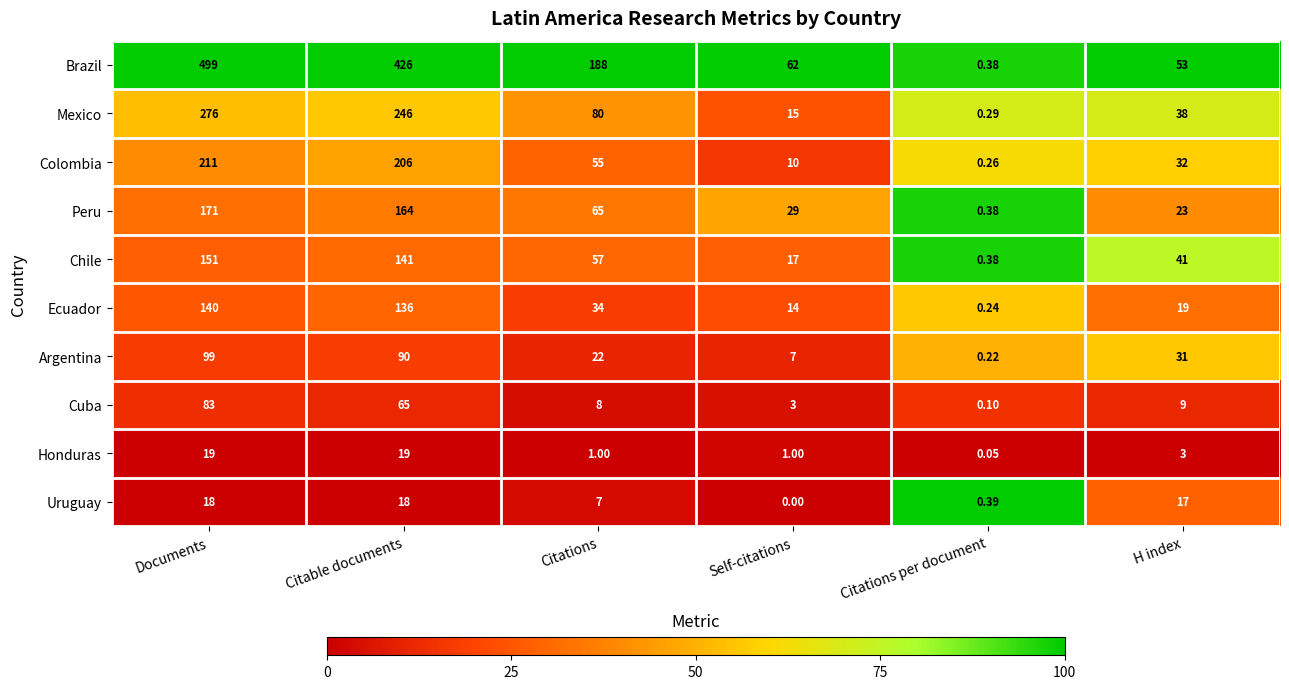

Which series has the largest range (max minus min)?

Brazil